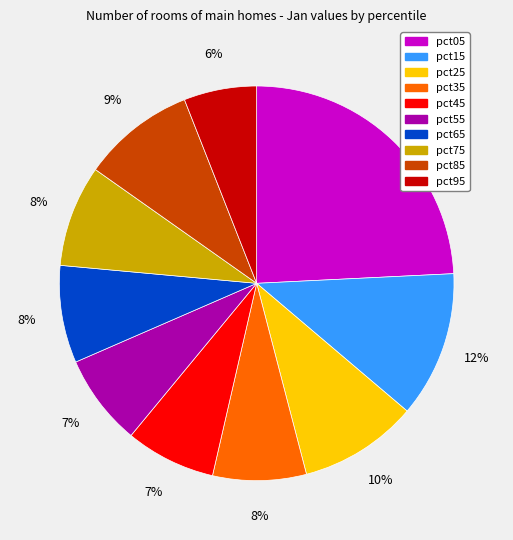

The pct05 slice represents 18% of the pie. True or false?

False